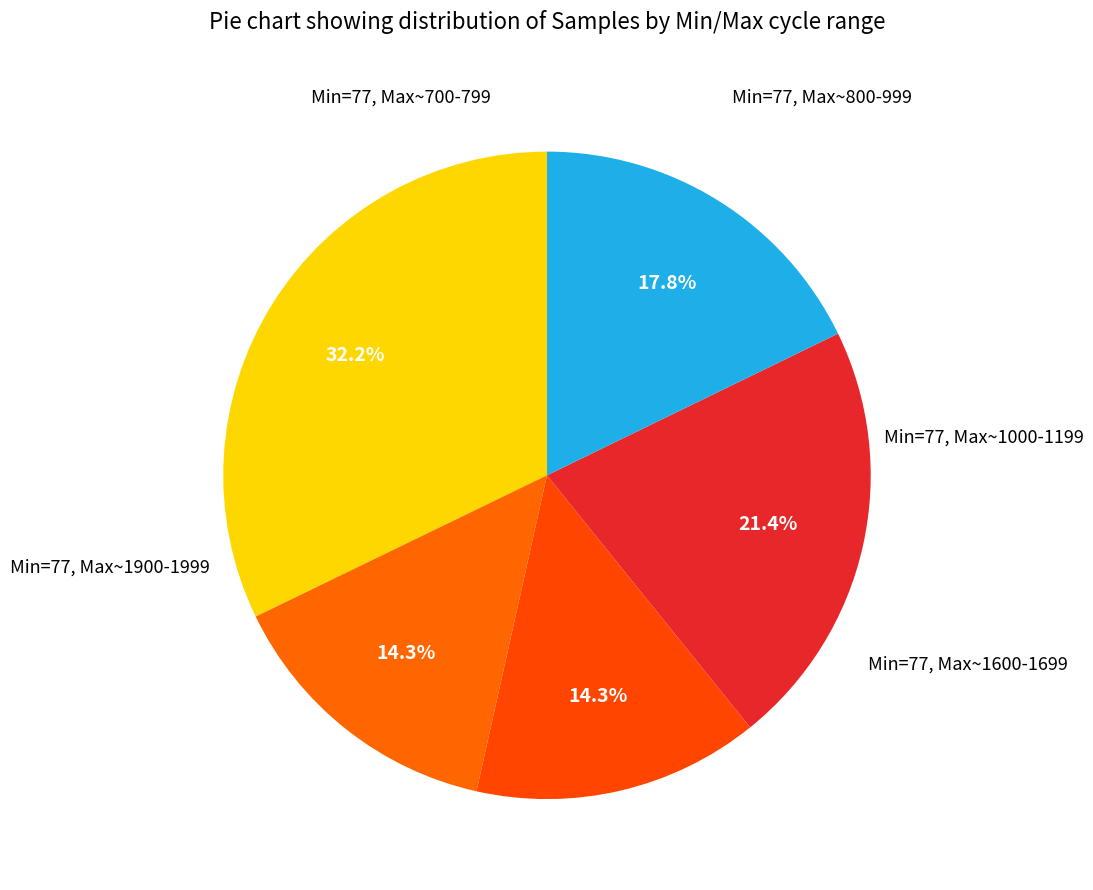

Count the number of slices in the pie.

5